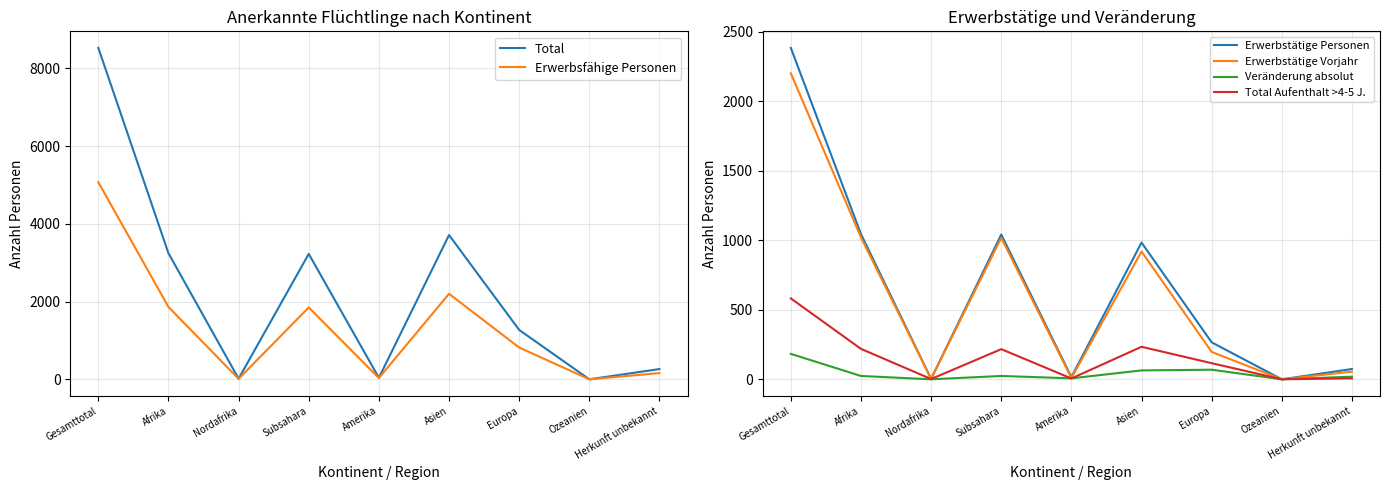

How many values in Erwerbsfähige Personen are above zero?

8